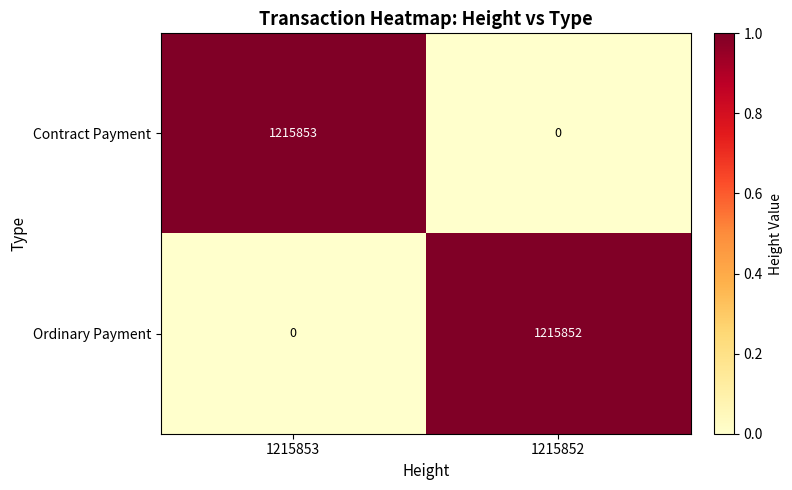

How many data points does each series have?

2